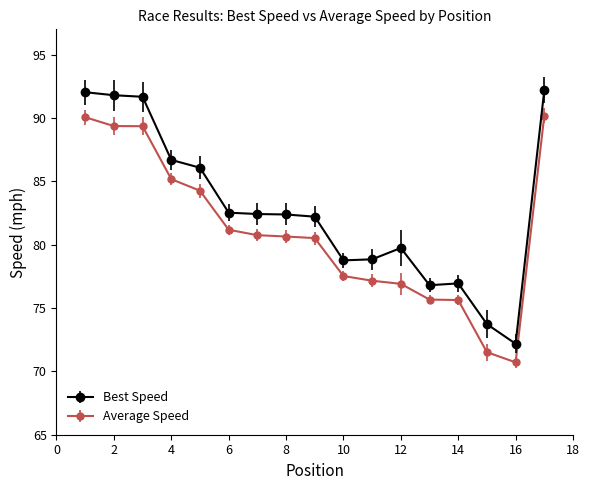

In Average Speed, how many points are lower than both neighbors (excluding endpoints)?

1